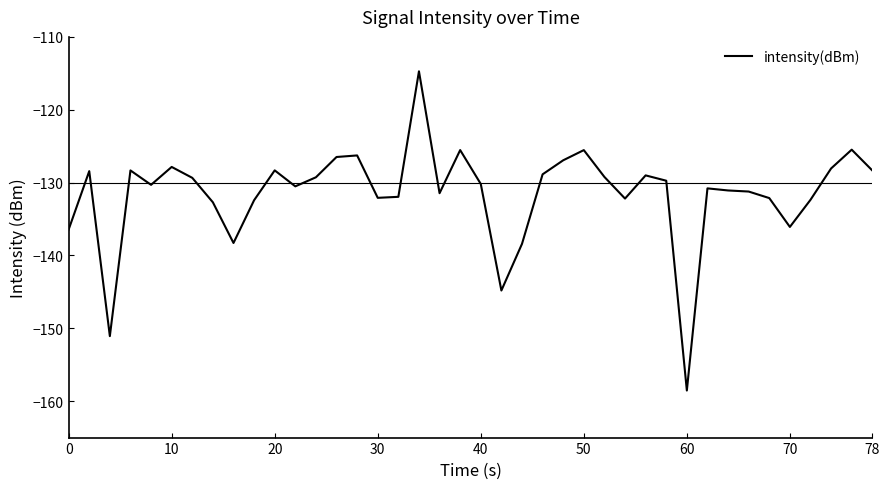

What is the sum of all values?

-5260.8